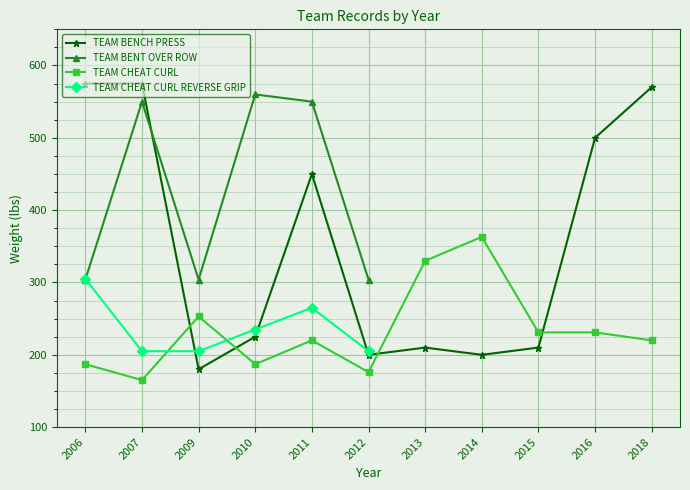

How many interior local peaks does the TEAM BENCH PRESS series have?

2